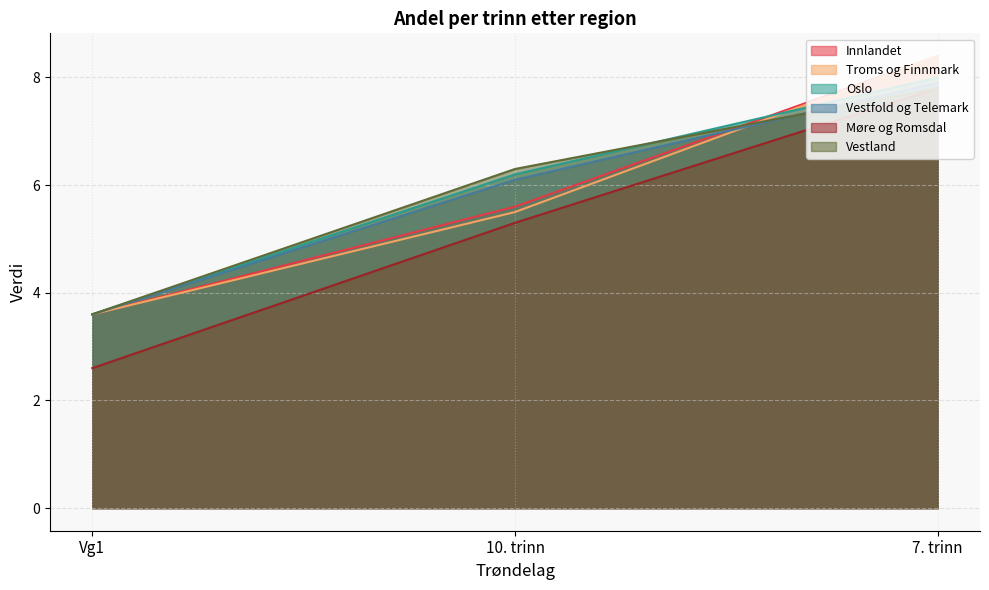

Which series has the largest total across all categories?

Troms og Finnmark